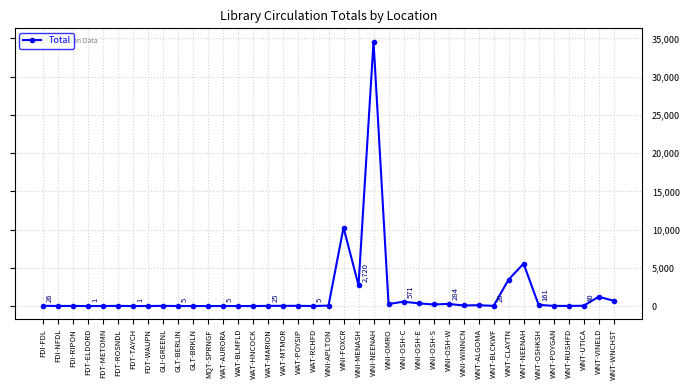

What is the greatest value displayed?

34579